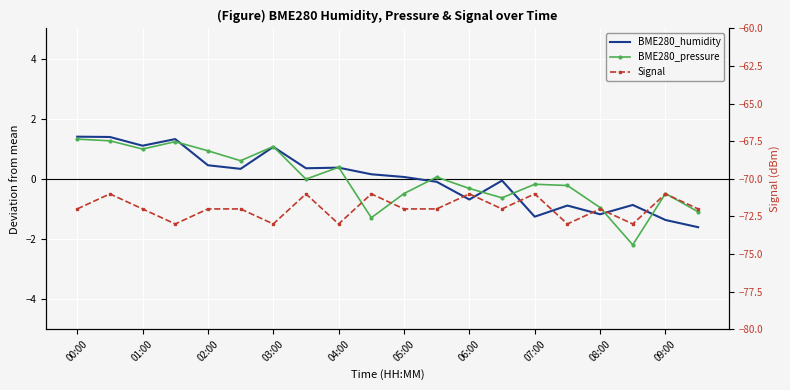

Which series has the largest total across all categories?

BME280_humidity